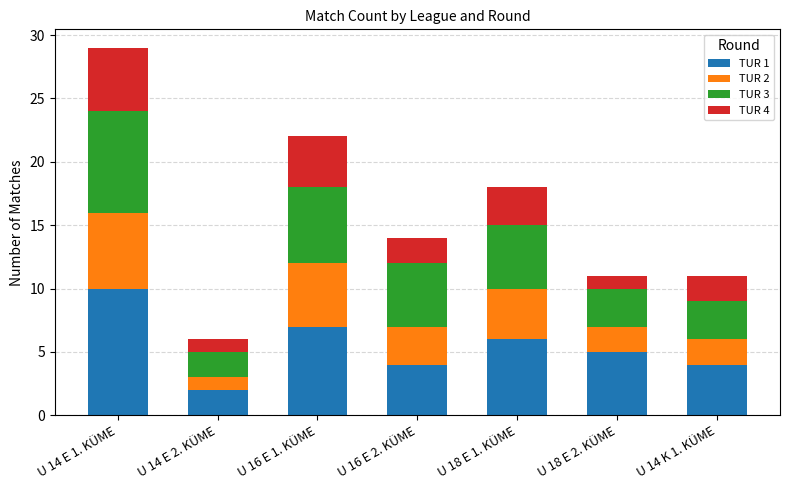

The TUR 1 series shows 8 at U 18 E 2. KÜME. True or false?

False